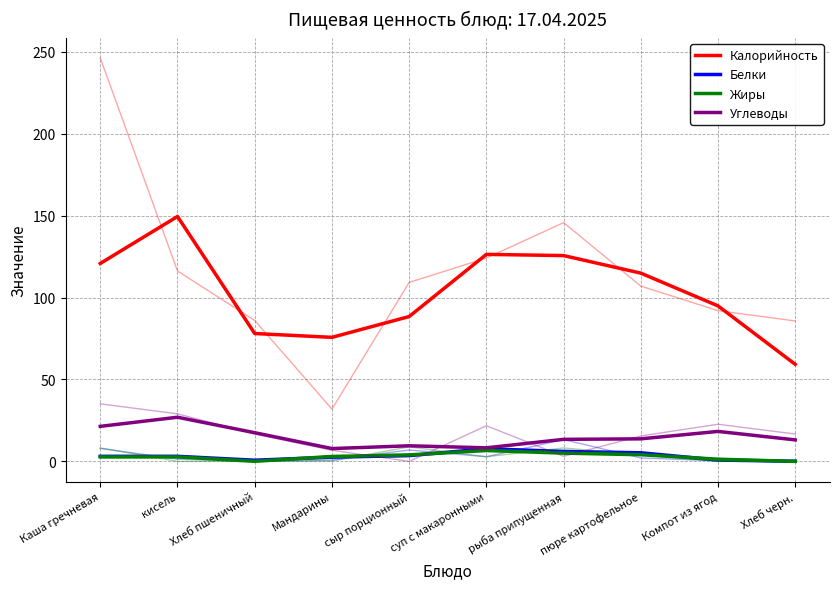

List the series in order of their peak value, highest first.

Калорийность, Углеводы, Белки, Жиры